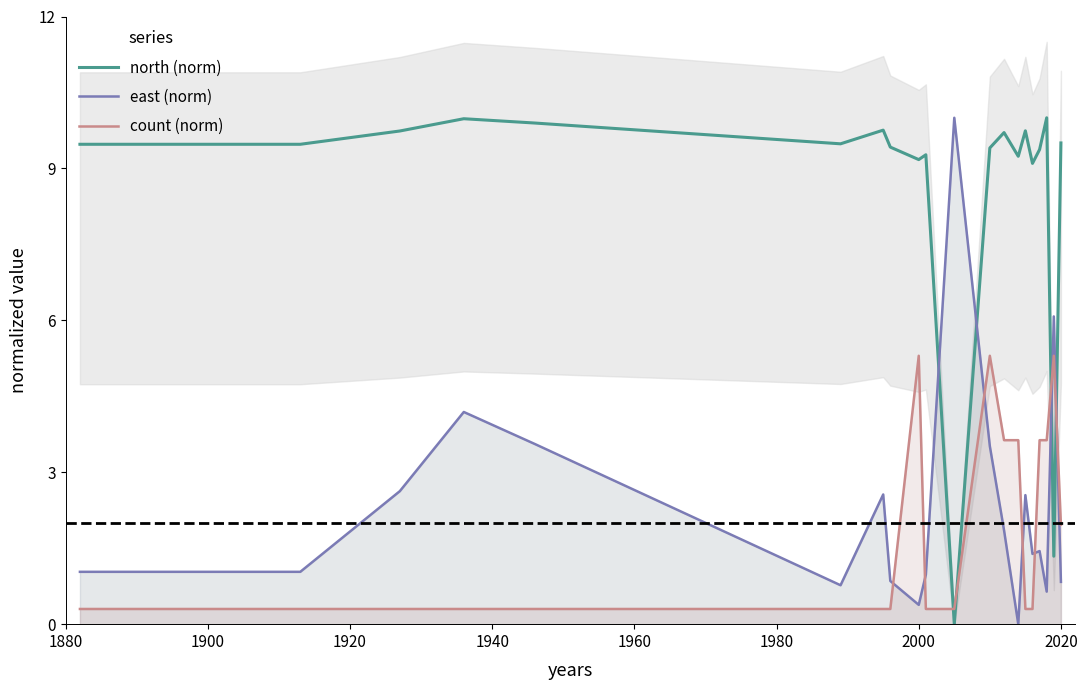

Is this an area chart (filled region under the line)?

No